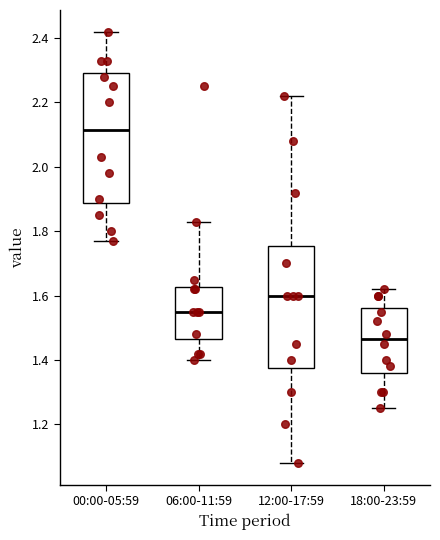

Which box is the tallest, from its lower edge to its upper edge?

00:00-05:59